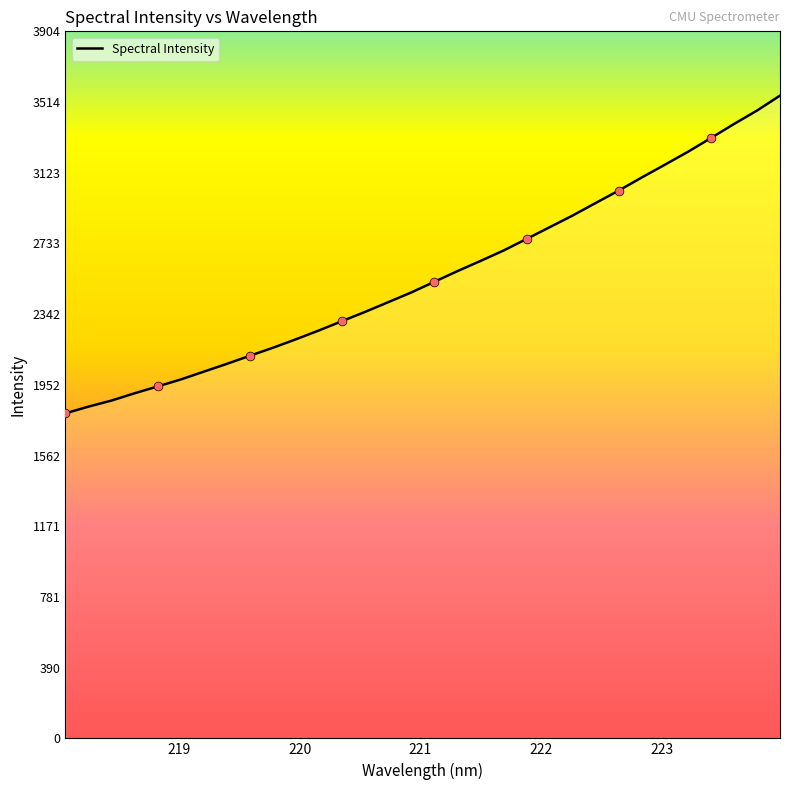

What is the difference between the maximum and minimum values?

1754.3